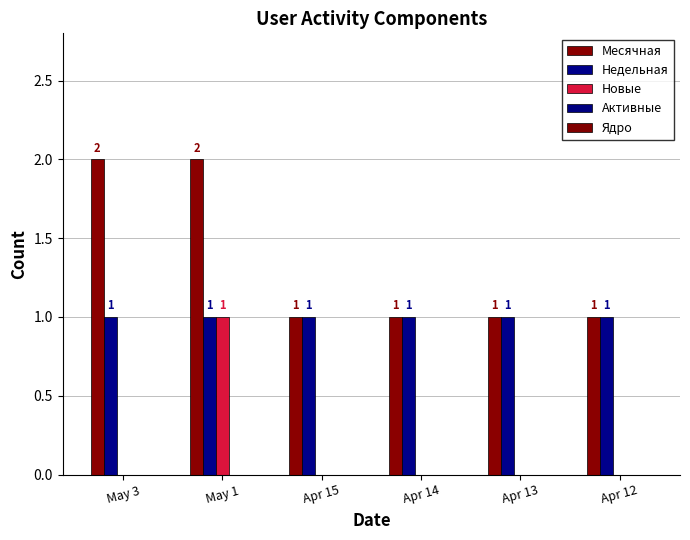

Are the bars horizontal?

No